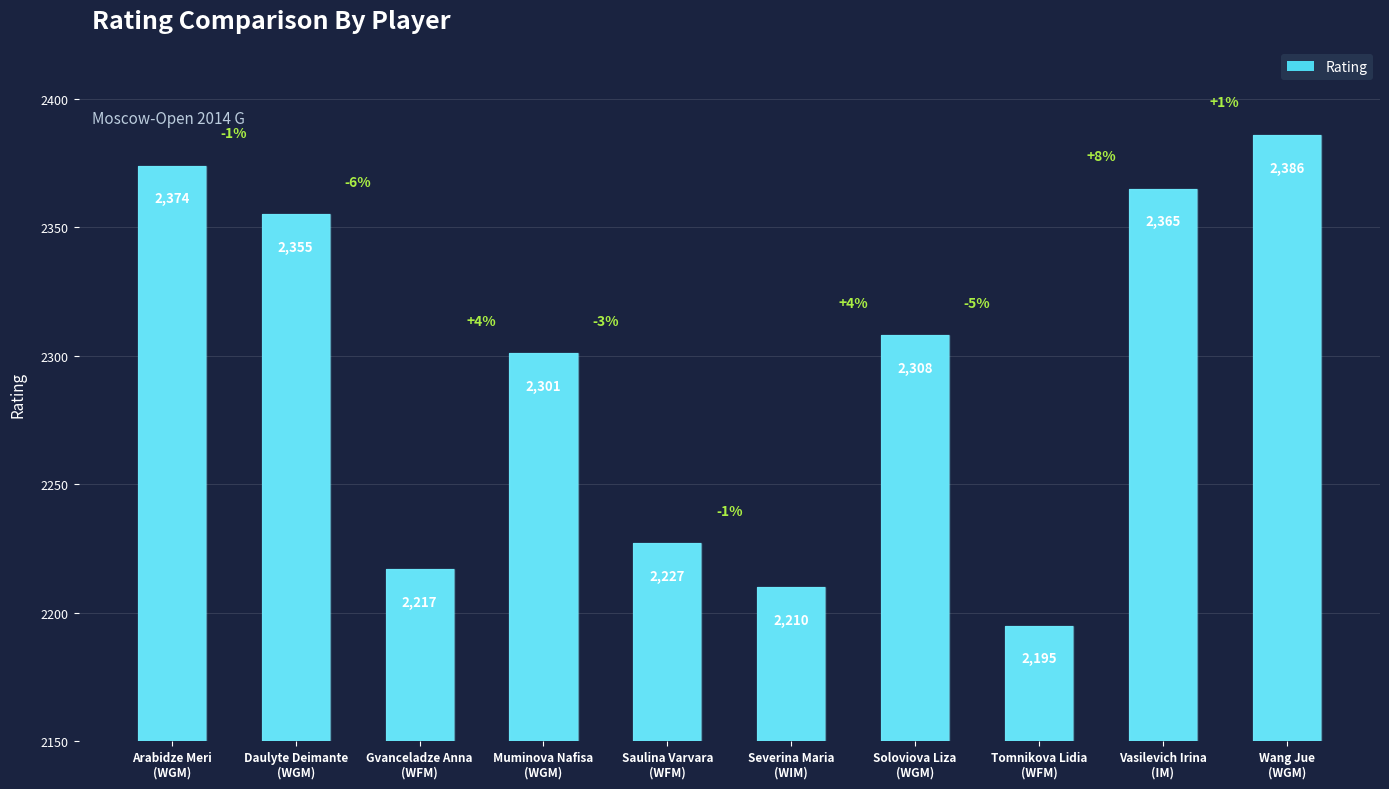

What is the approximate value at Saulina Varvara
(WFM), to the nearest 50?

2250